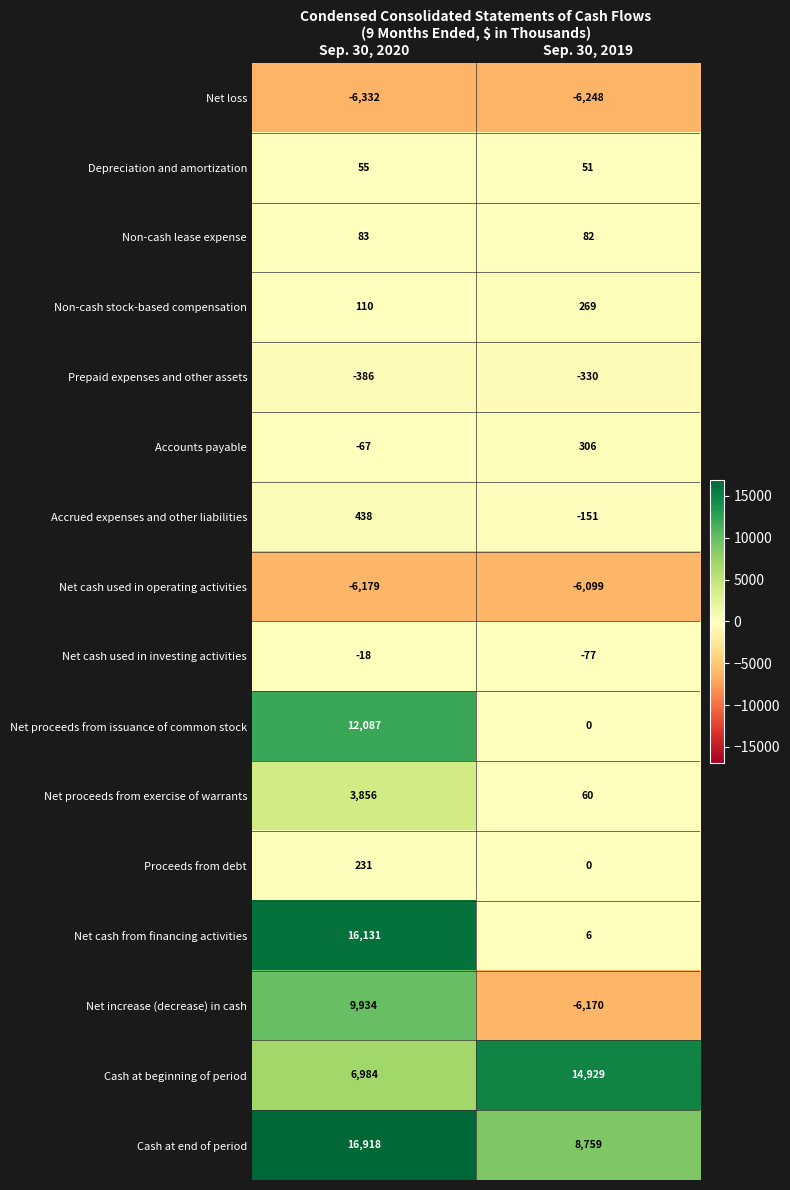

What is the spread (max minus min) of values at Sep. 30, 2019?

21177